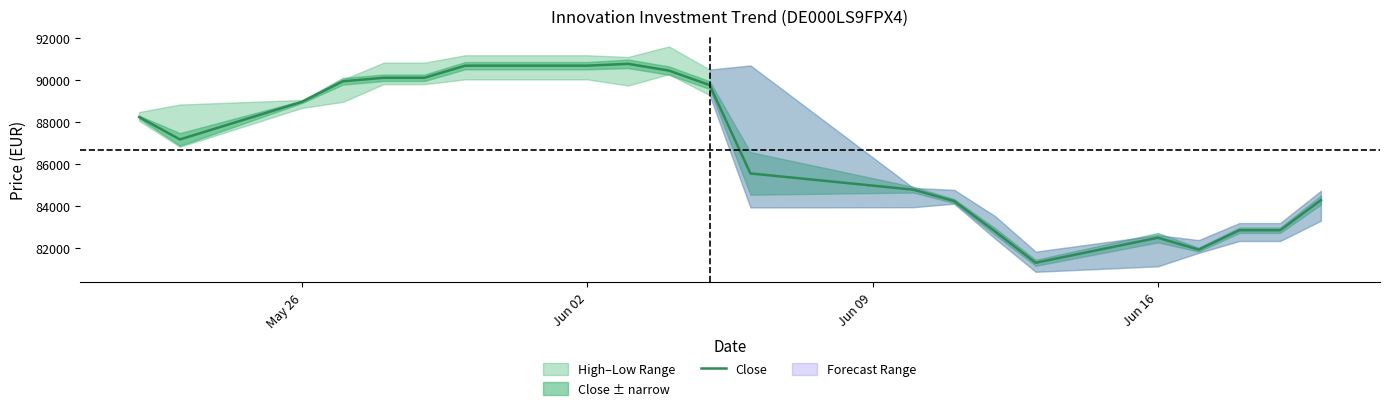

What is the smallest value displayed?

81291